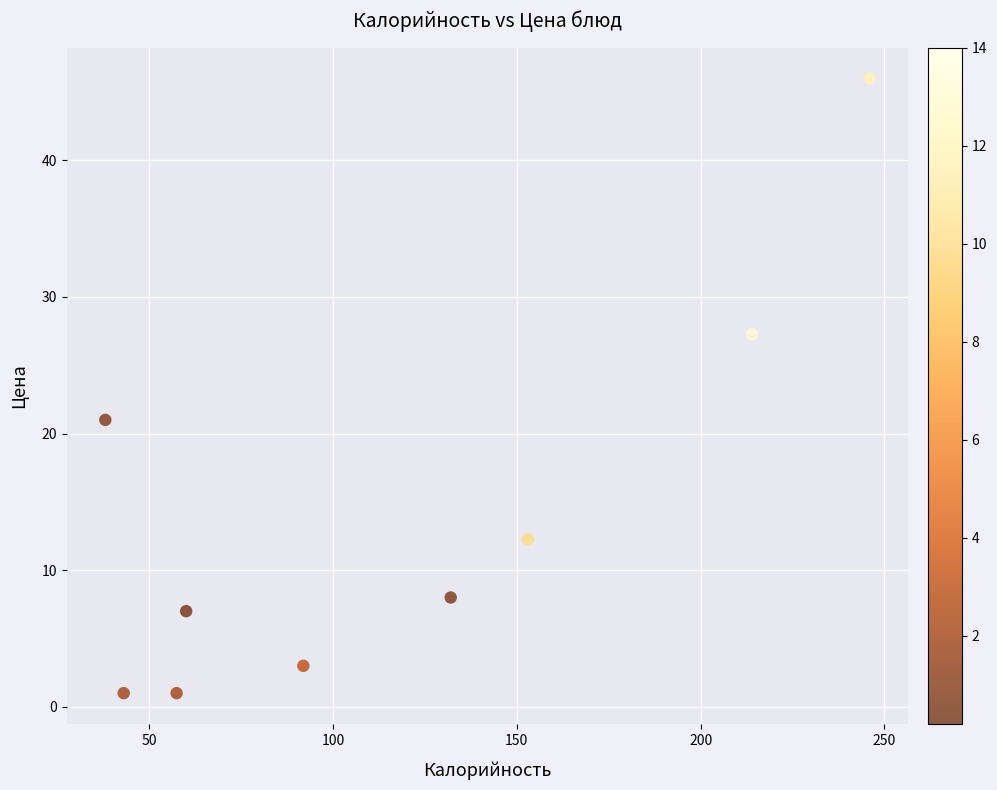

What Y value in the scatter plot is closest to 23?

21.0